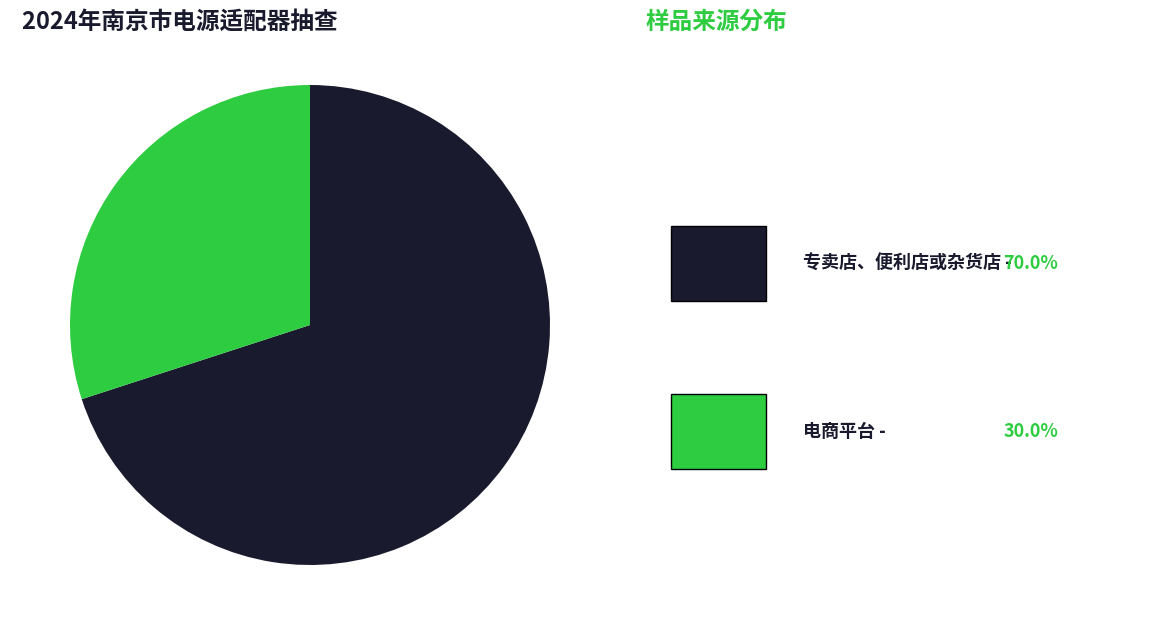

Is there any slice that represents more than half of the pie?

Yes